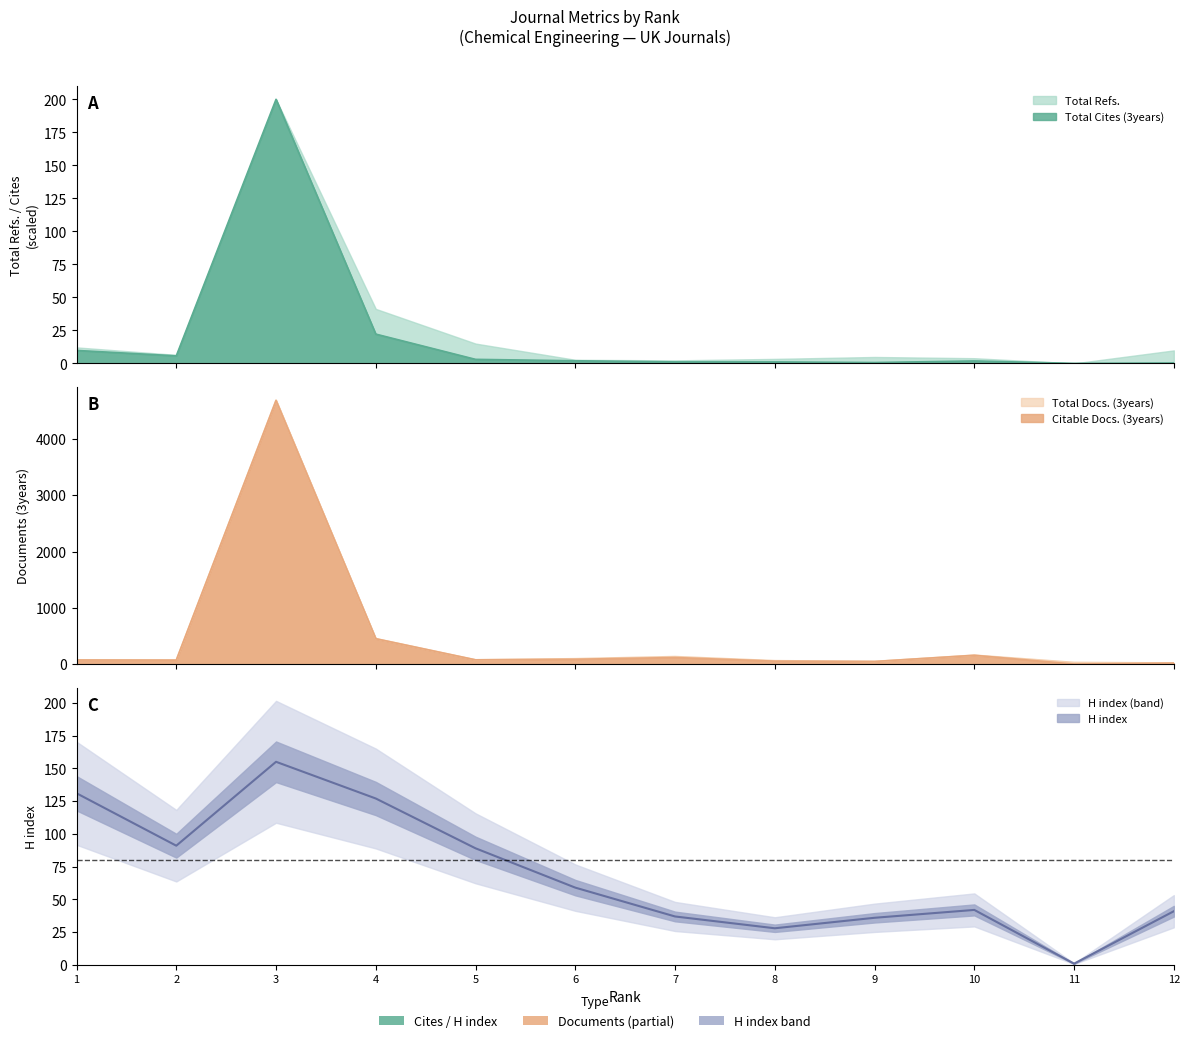

How many lines are shown in the chart?

5